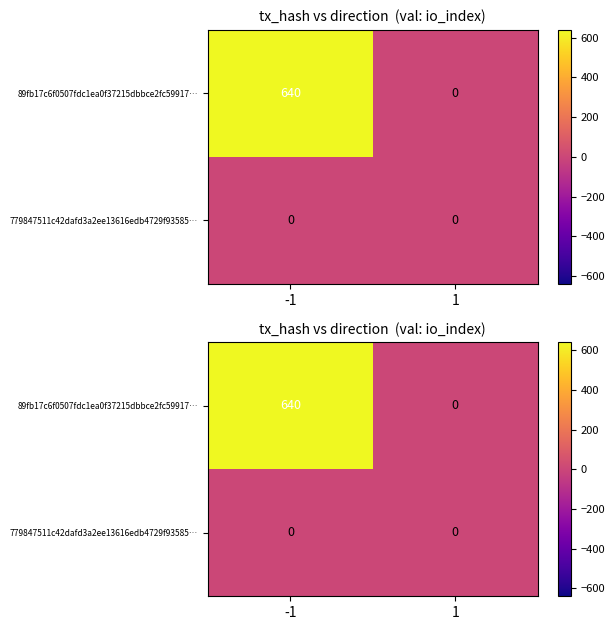

Is the value of 779847511c42dafd3a2ee13616edb4729f93585… at 1 greater than the value of 89fb17c6f0507fdc1ea0f37215dbbce2fc59917… at 1?

No